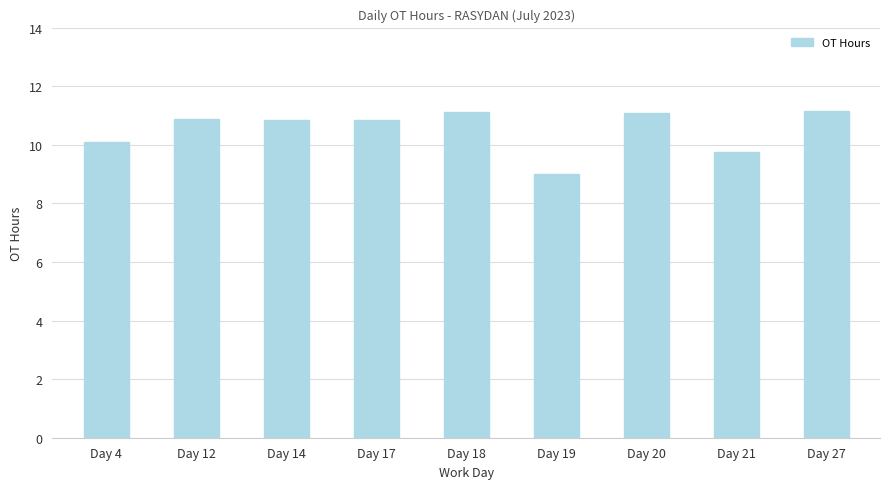

What is the smallest value displayed?

9.0